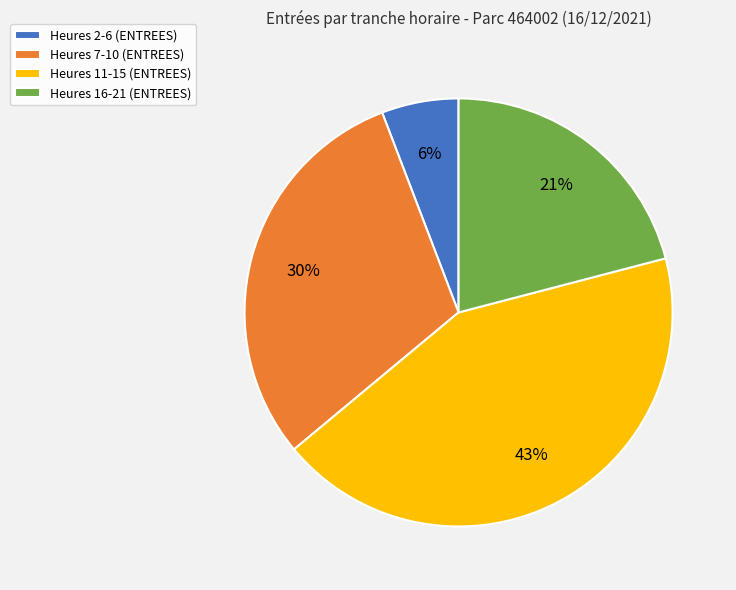

Which has a higher value, Heures 16-21 (ENTREES) or Heures 11-15 (ENTREES)?

Heures 11-15 (ENTREES)